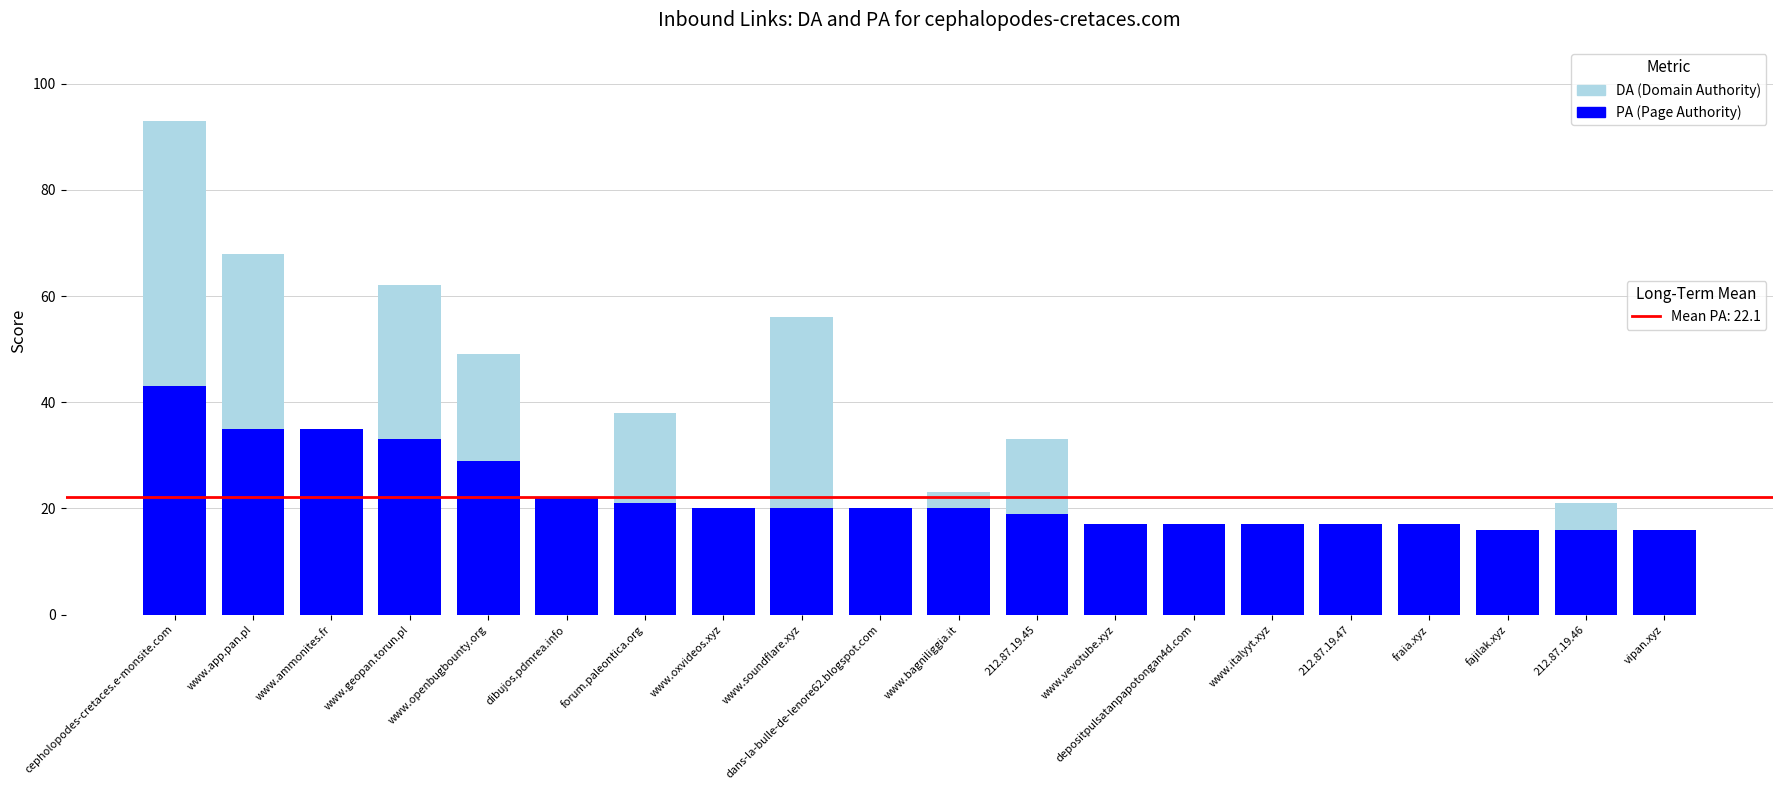

True or false: PA (Page Authority) has a value of 19 at 212.87.19.45.

True